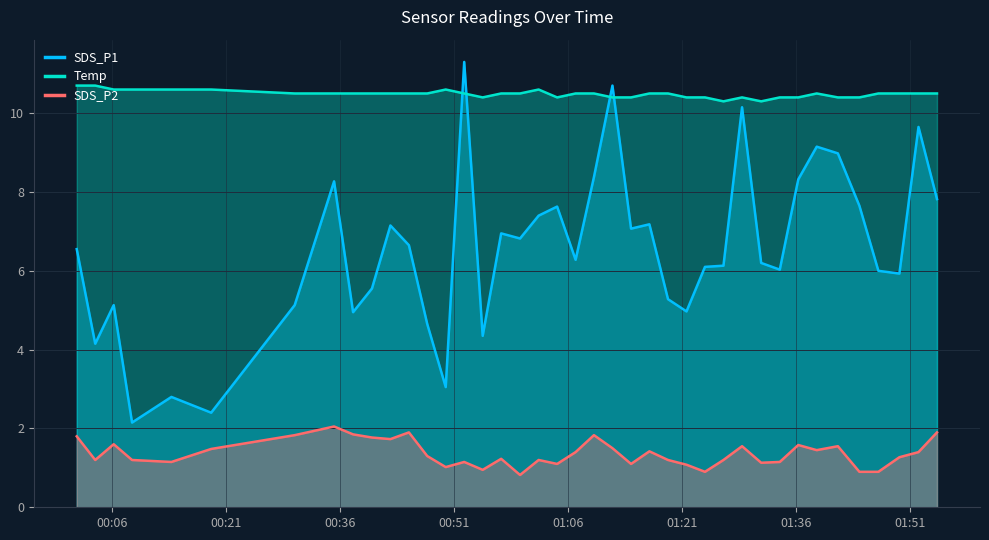

What is the smallest value displayed?

0.8